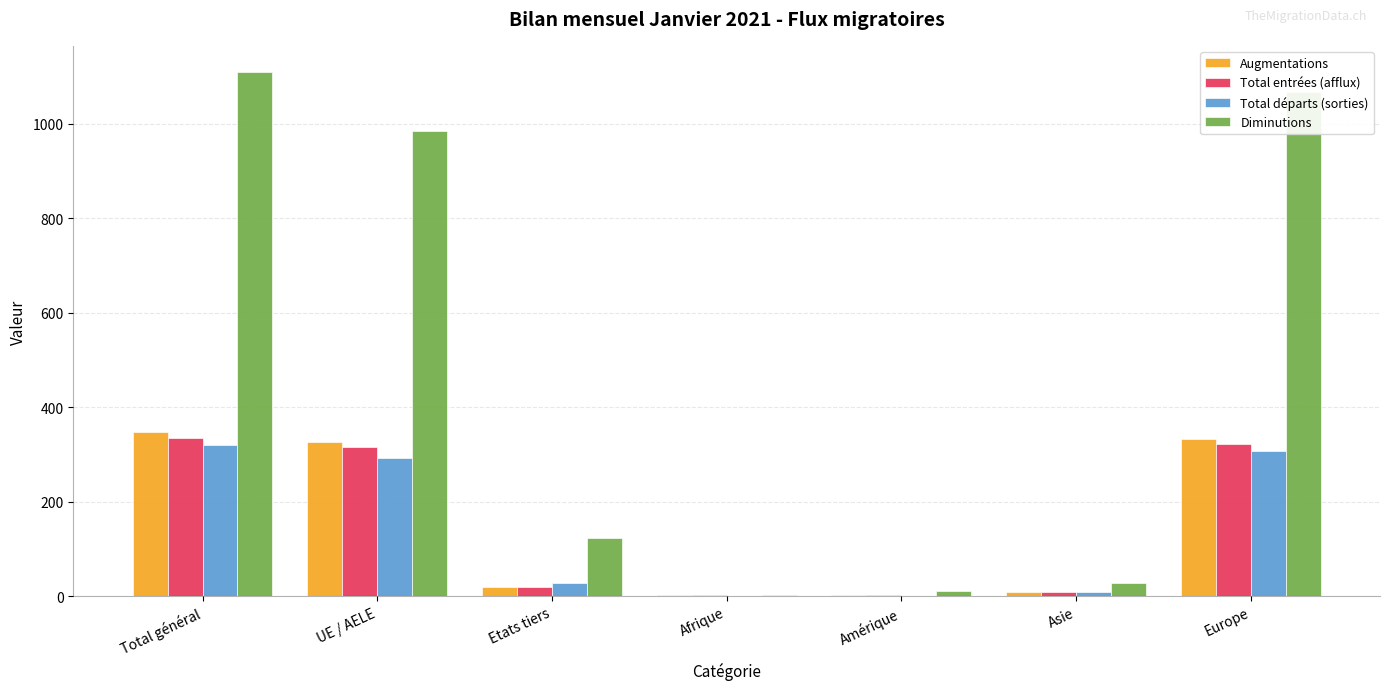

What are all the series names shown in the legend?

Augmentations, Total entrées (afflux), Total départs (sorties), Diminutions